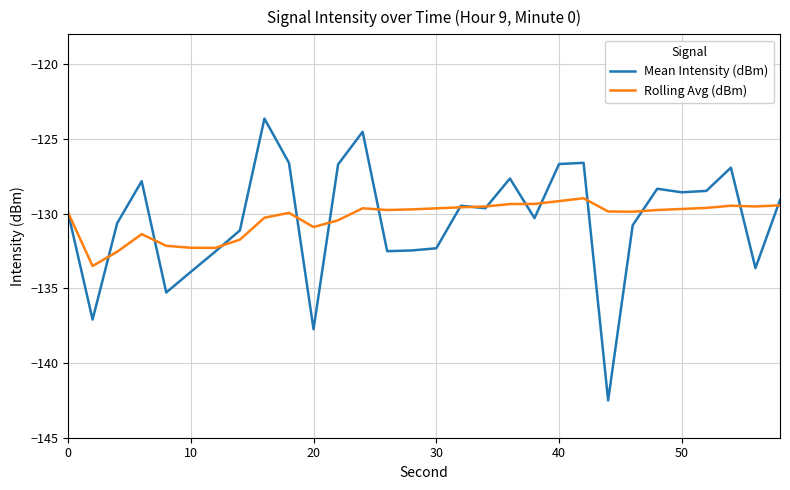

Rank the series by their maximum value, from highest to lowest.

Mean Intensity (dBm), Rolling Avg (dBm)